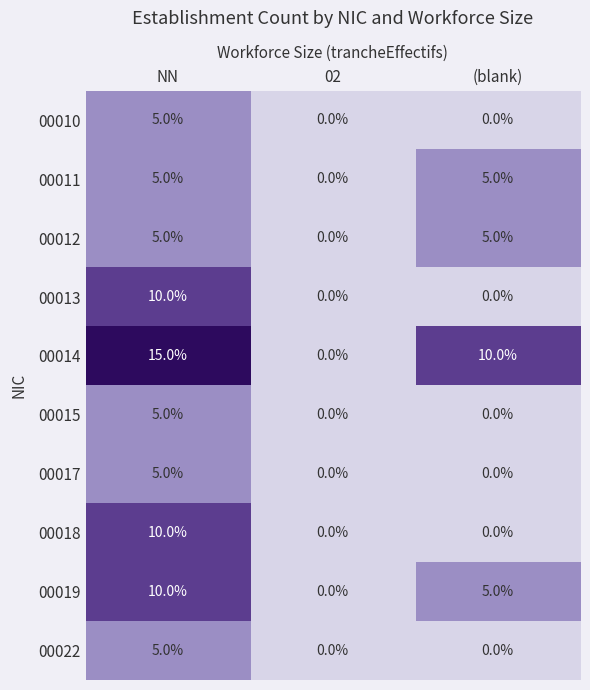

At how many categories does at least one series exceed 1?

2